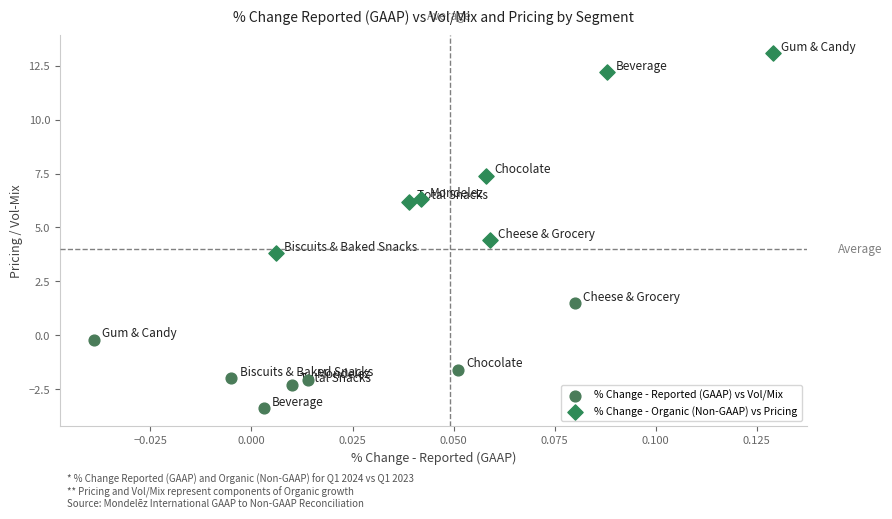

Which series contains the highest Y value?

% Change - Organic (Non-GAAP) vs Pricing